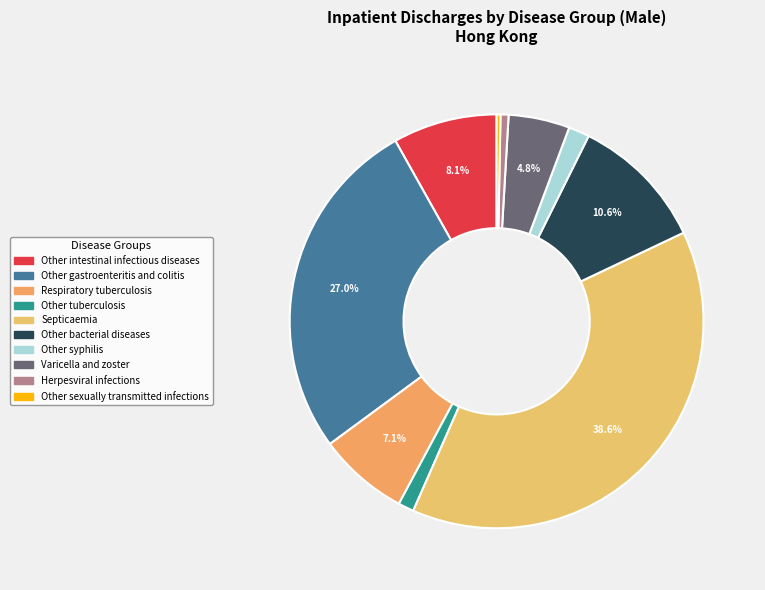

Is there a majority slice in this chart?

No